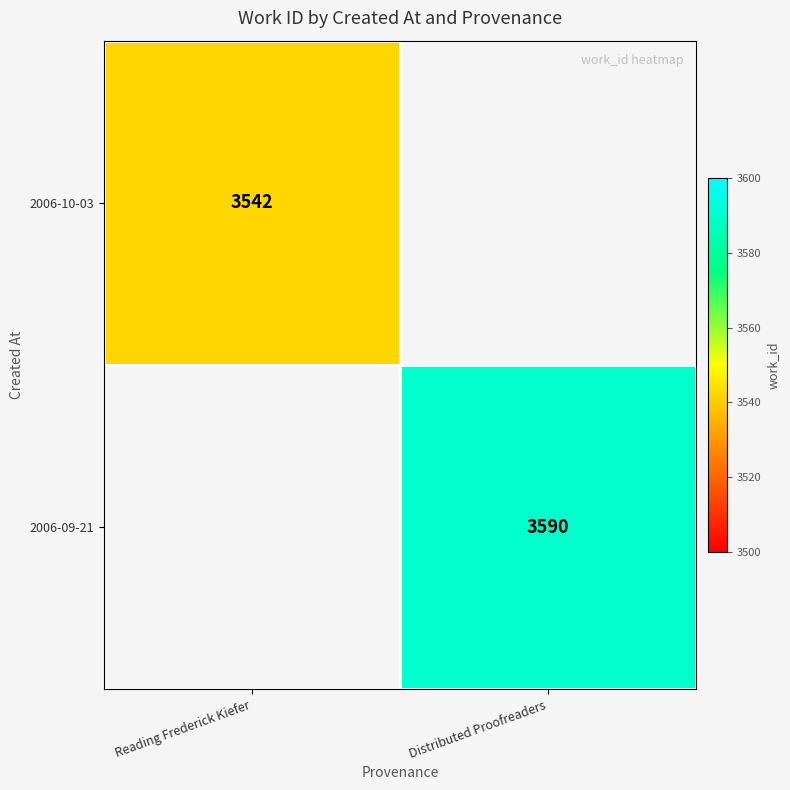

What is the total value across all series at Distributed Proofreaders?

3590